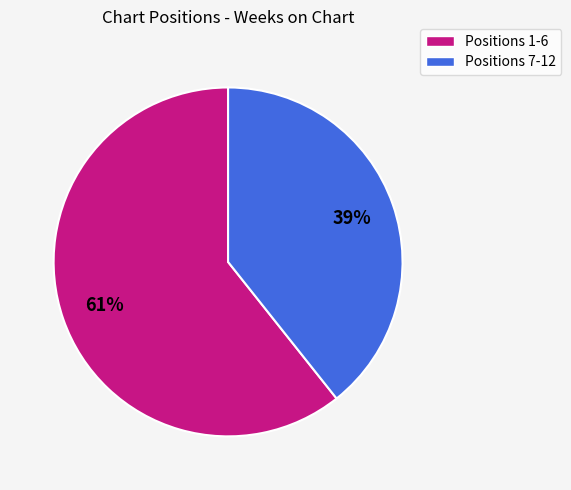

Is there a majority slice in this chart?

Yes